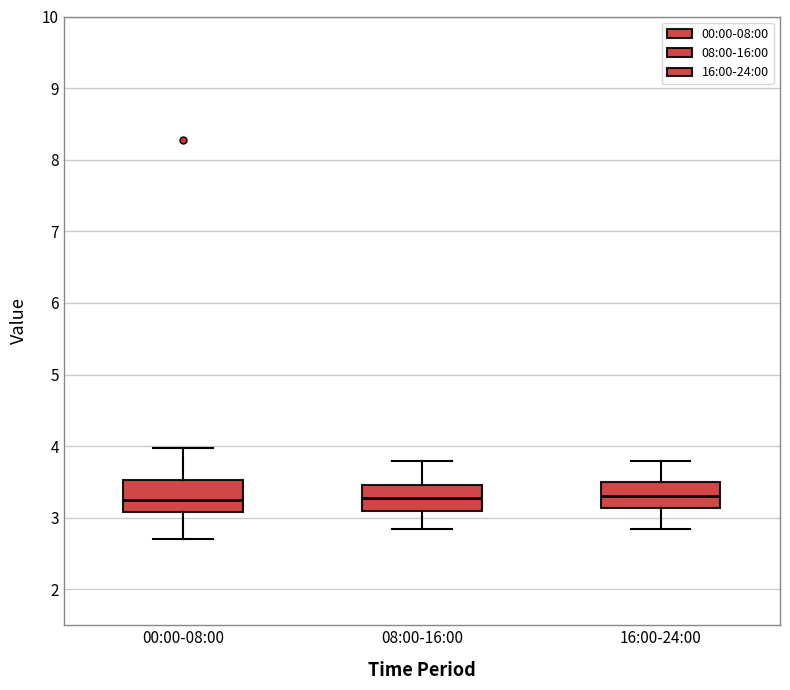

Reading left to right, transcribe this box plot: for each box, give where its median line is, the range the box spans, and where its two whiskers end, as read against the y-axis. The values are not printed on the chart, so give them approximately, as read against the axis.

00:00-08:00: median 3.3, box 3.1 to 3.5, whiskers 2.7 to 4.0
08:00-16:00: median 3.3, box 3.1 to 3.5, whiskers 2.9 to 3.8
16:00-24:00: median 3.3, box 3.1 to 3.5, whiskers 2.9 to 3.8